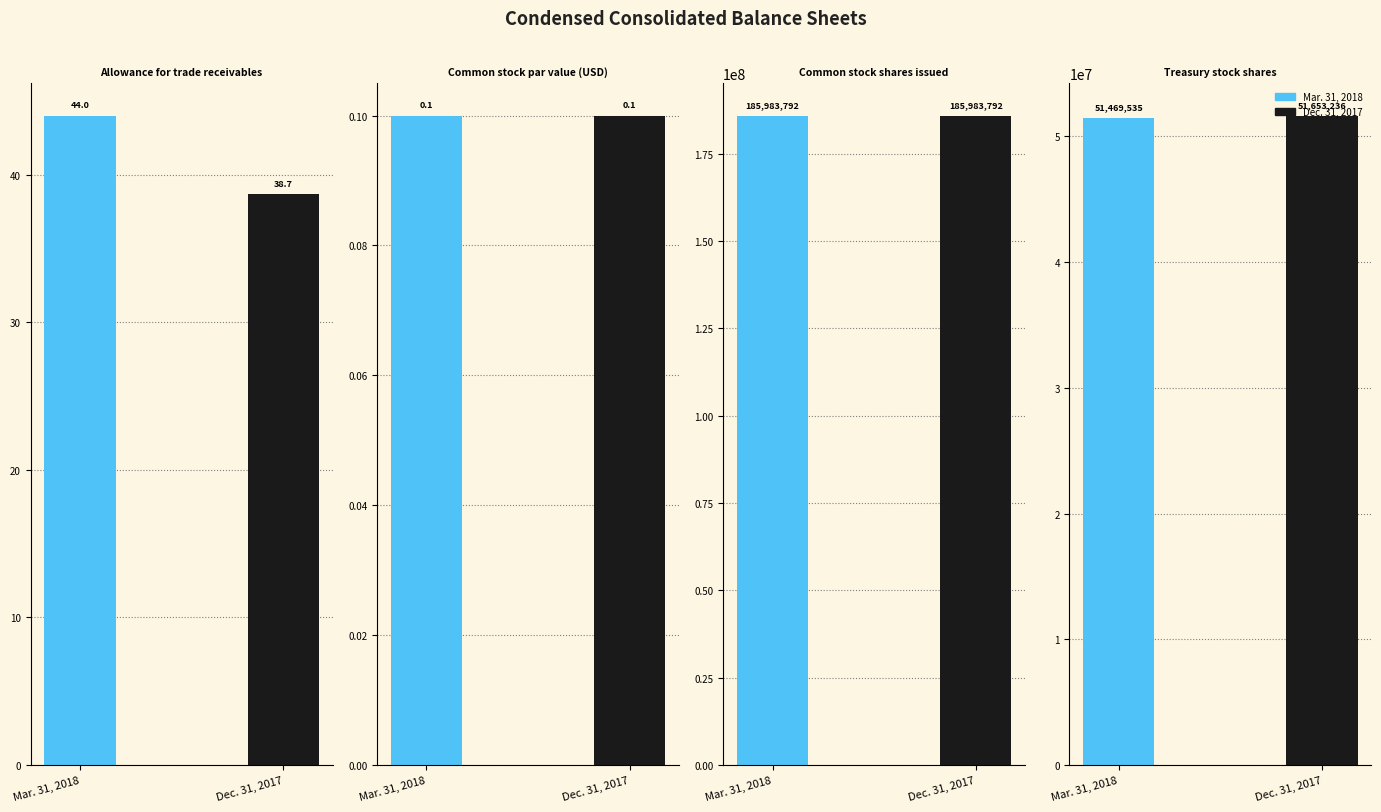

What are all the series names shown in the legend?

Mar. 31, 2018, Dec. 31, 2017